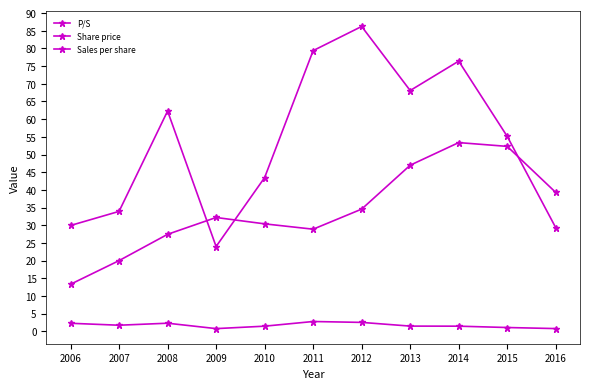

How many data points does each series have?

11